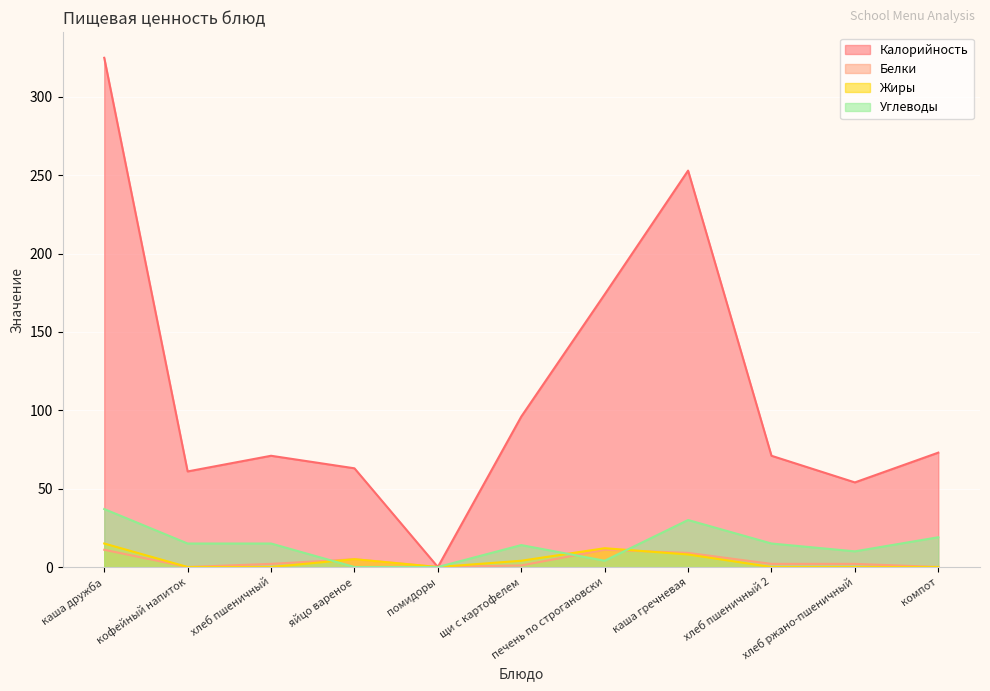

How many lines are shown in the chart?

4